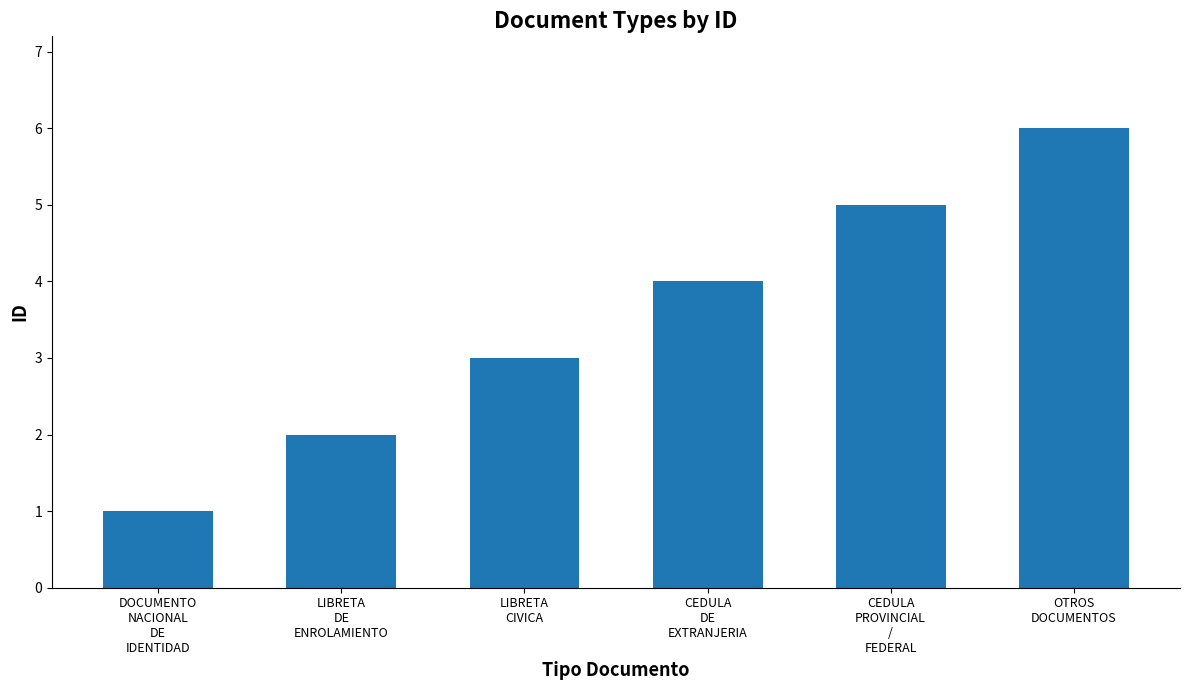

Rank the categories by value from highest to lowest.

OTROS
DOCUMENTOS, CEDULA
PROVINCIAL
/
FEDERAL, CEDULA
DE
EXTRANJERIA, LIBRETA
CIVICA, LIBRETA
DE
ENROLAMIENTO, DOCUMENTO
NACIONAL
DE
IDENTIDAD